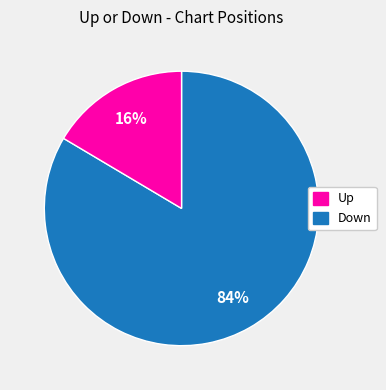

Is there a majority slice in this chart?

Yes